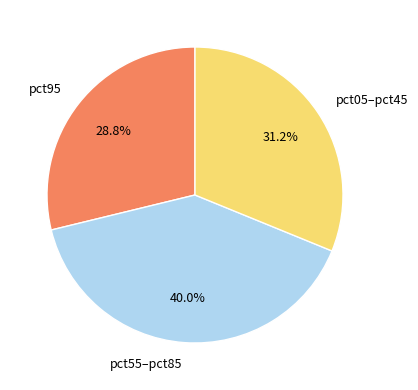

Does any single category account for the majority?

No